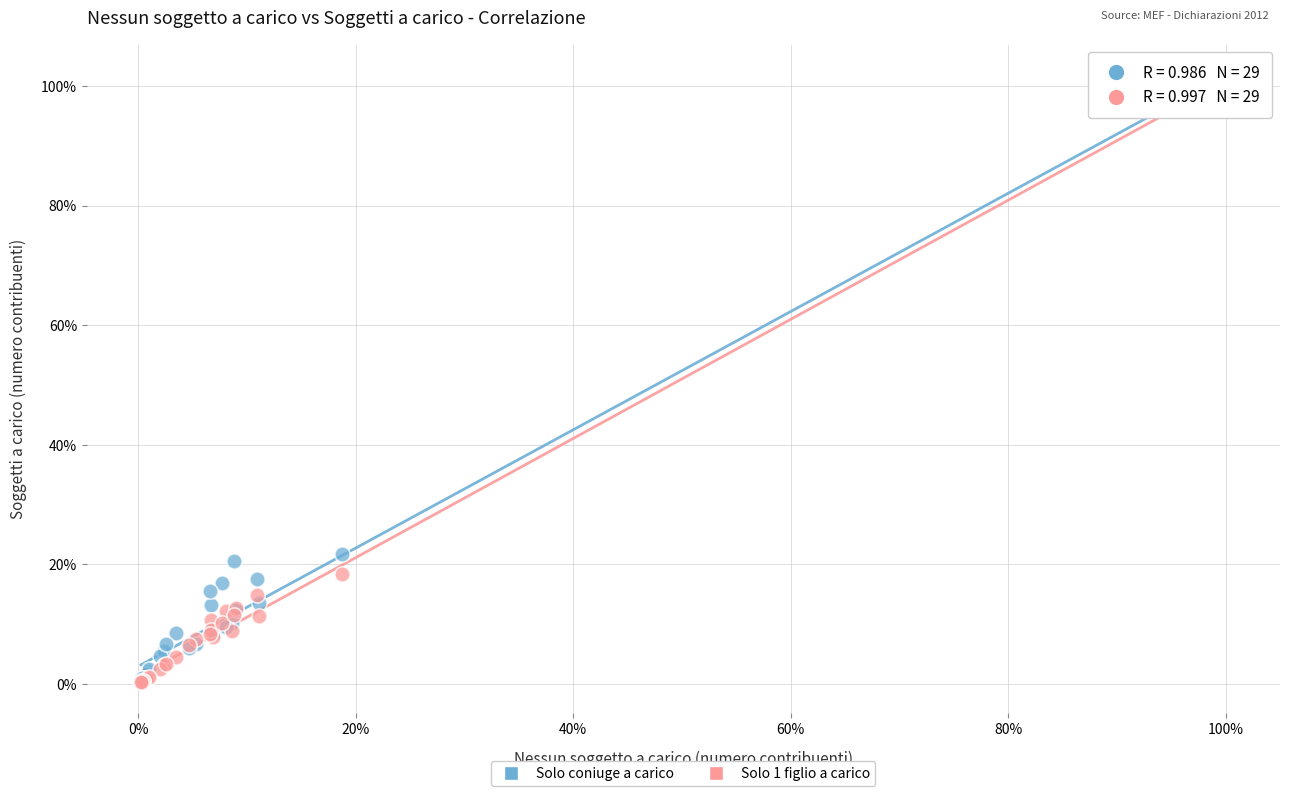

Which series has the largest Y range (max minus min)?

Solo 1 figlio a carico